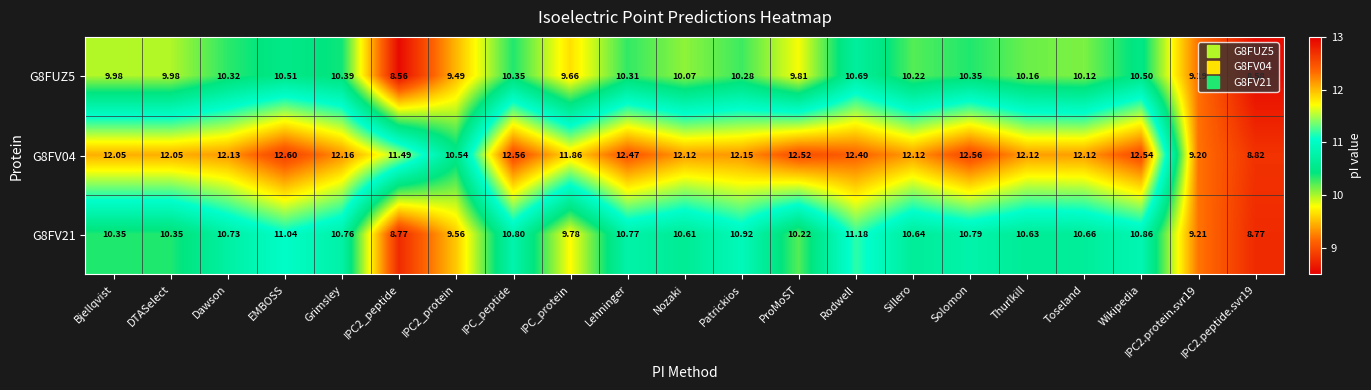

At which label does G8FUZ5 first exceed 10?

Dawson